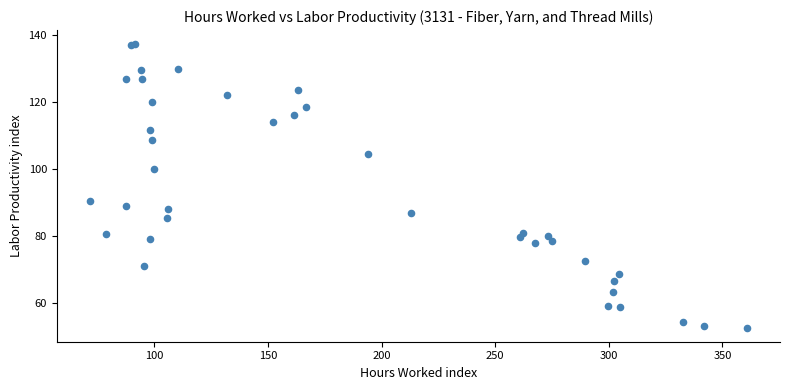

What Y value in the scatter plot is closest to 94?

90.4